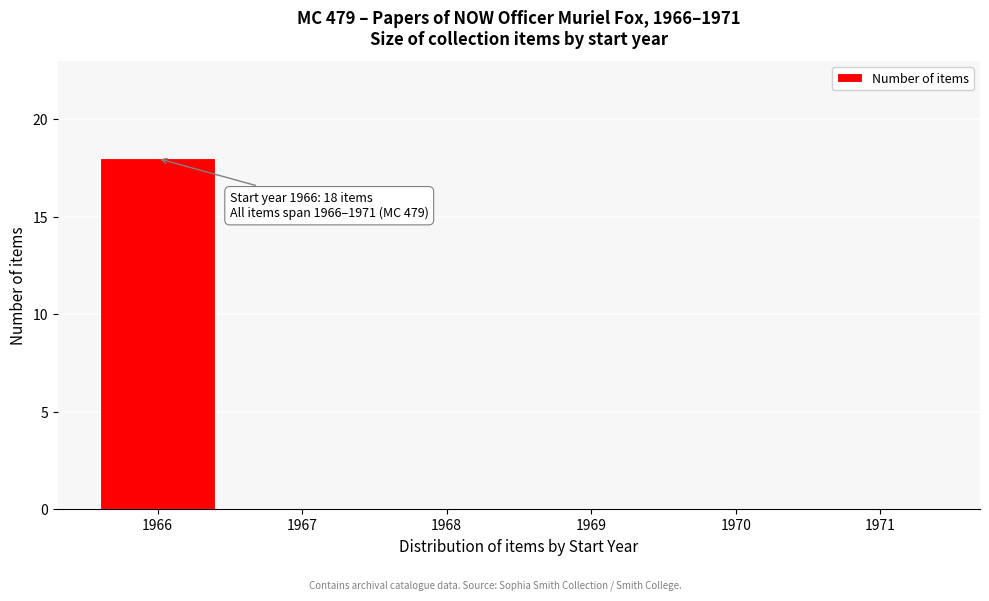

Reading left to right, what are all the values shown in this chart?

1966=18	1967=0	1968=0	1969=0	1970=0	1971=0